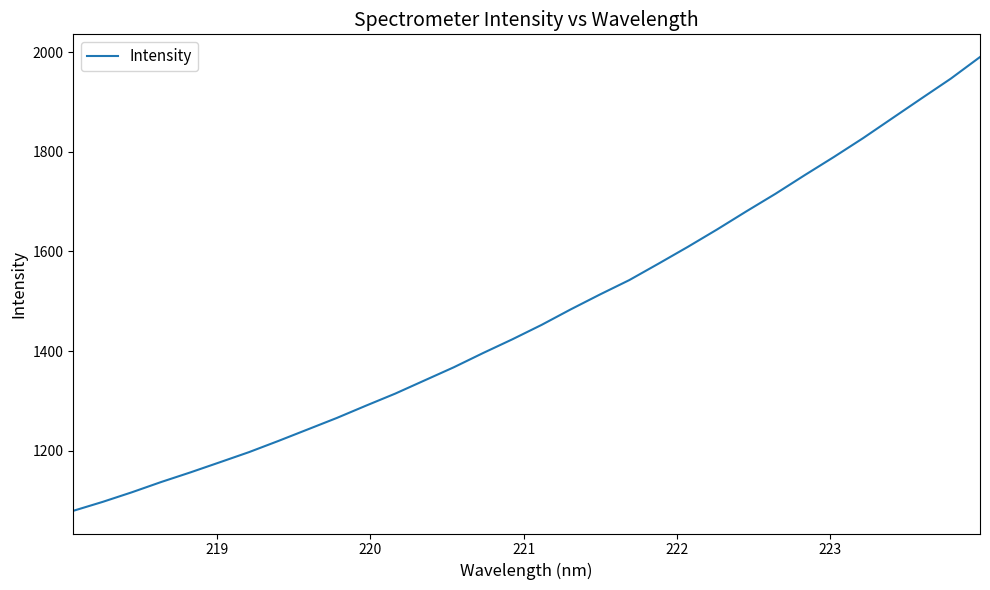

What is the difference between the maximum and minimum values?

910.4